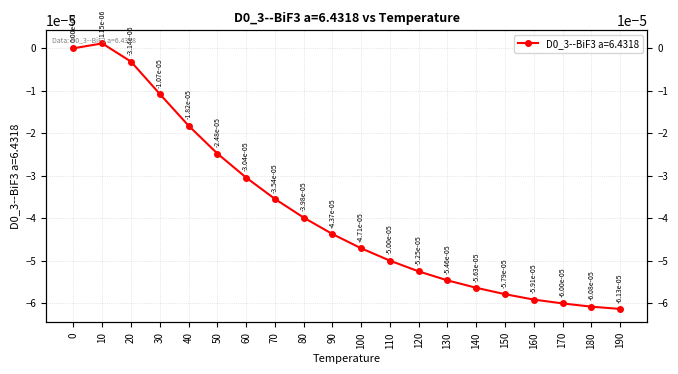

Rank the categories by value from lowest to highest.

190, 180, 170, 160, 150, 140, 130, 120, 110, 100, 90, 80, 70, 60, 50, 40, 30, 20, 0, 10